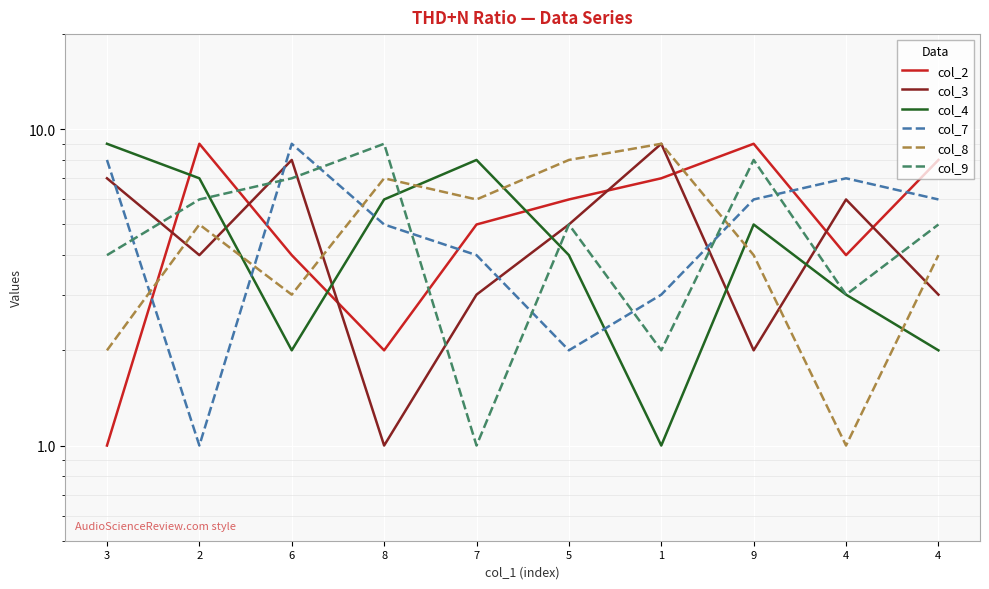

Which series changed the most between 3 and 5?

col_7